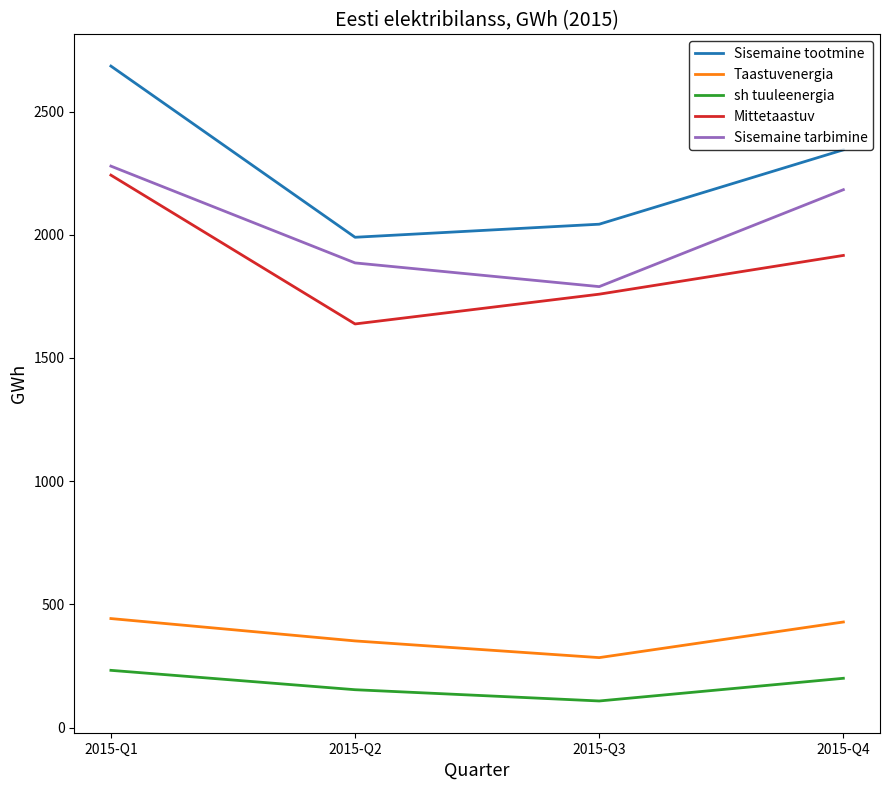

At which category does Sisemaine tootmine reach its first local valley?

2015-Q2